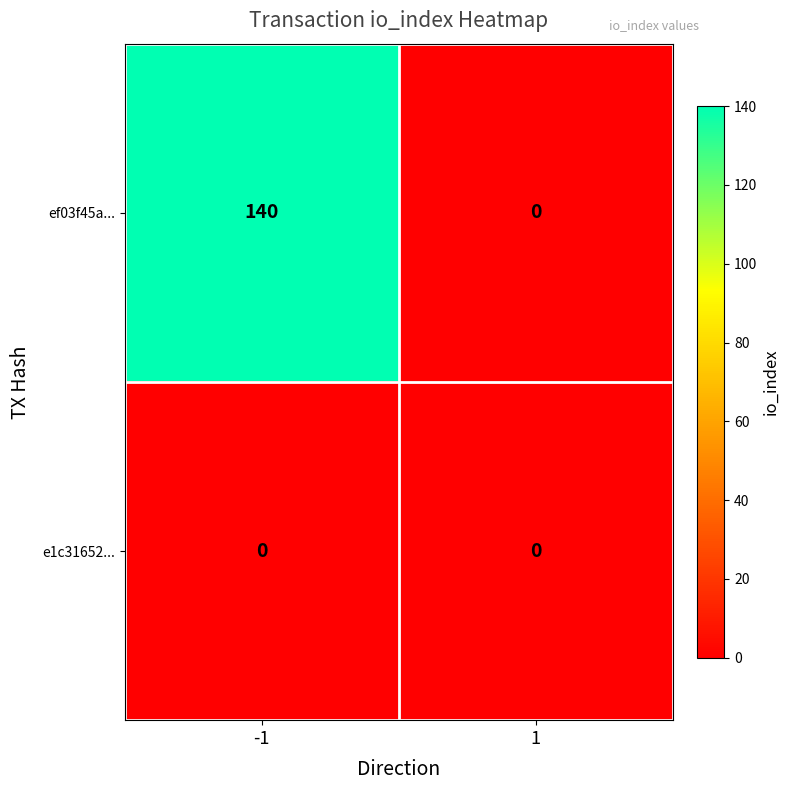

Which series has the widest spread of values?

ef03f45a...